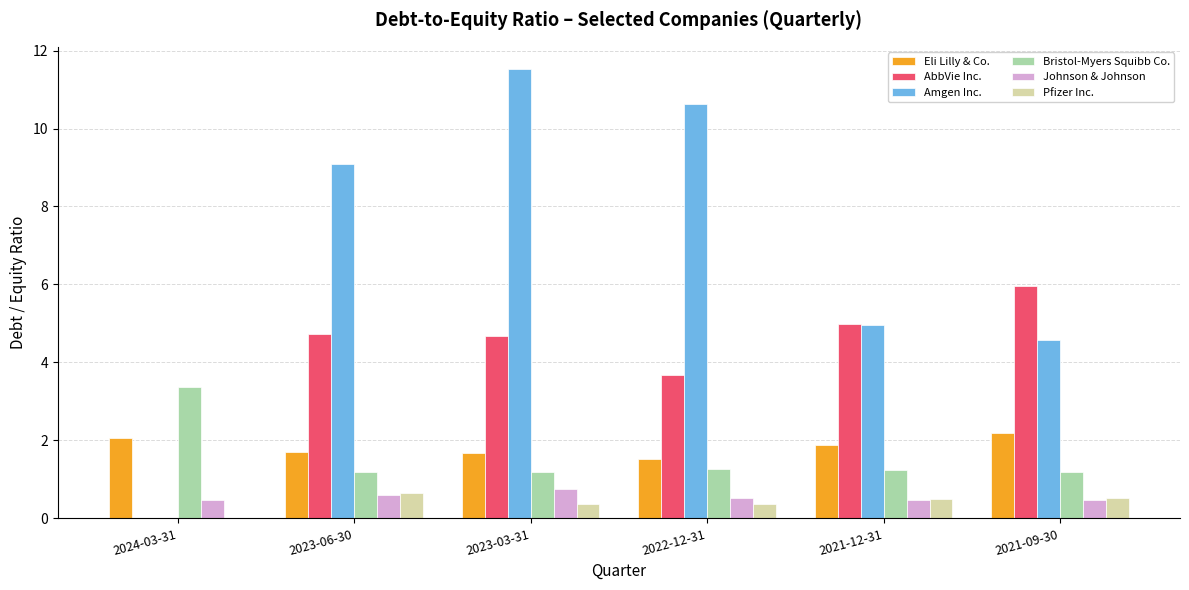

Which series has the largest total across all categories?

Amgen Inc.